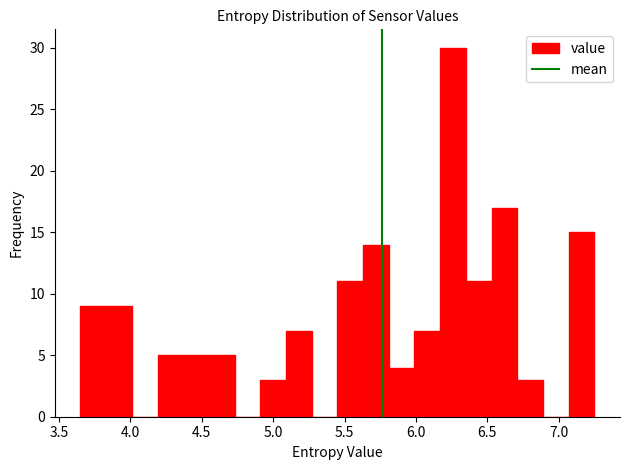

Around what value on the x-axis is the tallest bar? Give the approximate position of its centre, as read against the axis.

6.25